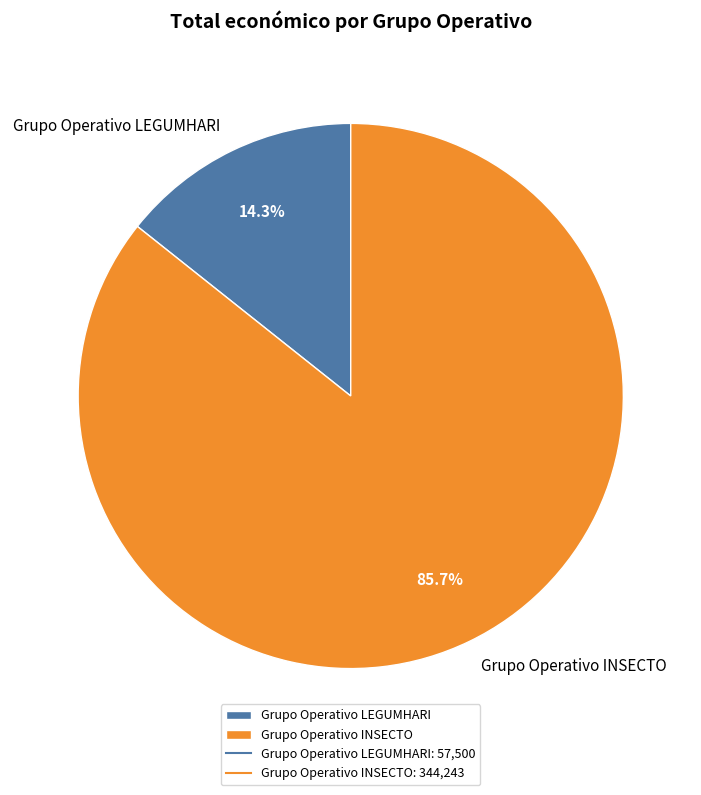

Which category has the biggest portion of the pie?

Grupo Operativo INSECTO